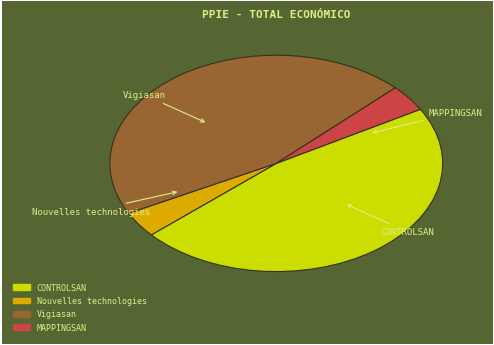

True or false: Vigiasan accounts for 36% of the total.

False